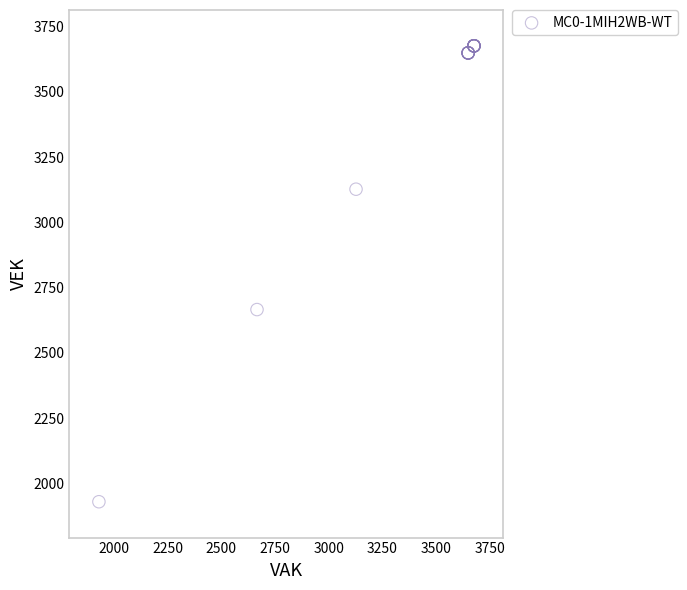

What Y value in the scatter plot is closest to 2803?

2666